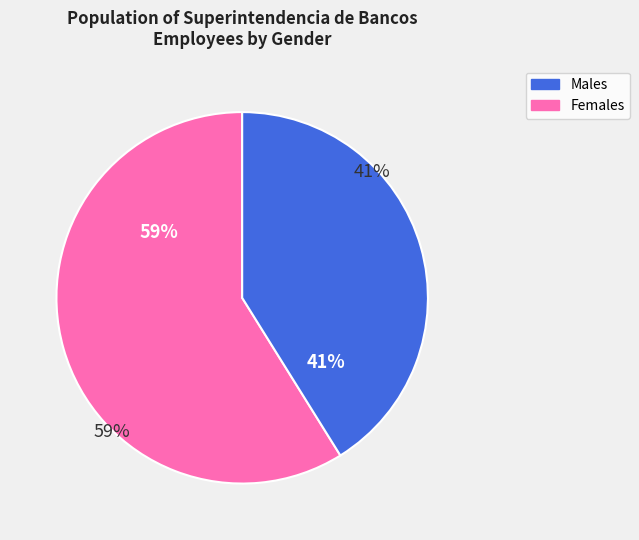

The F slice represents 71% of the pie. True or false?

False